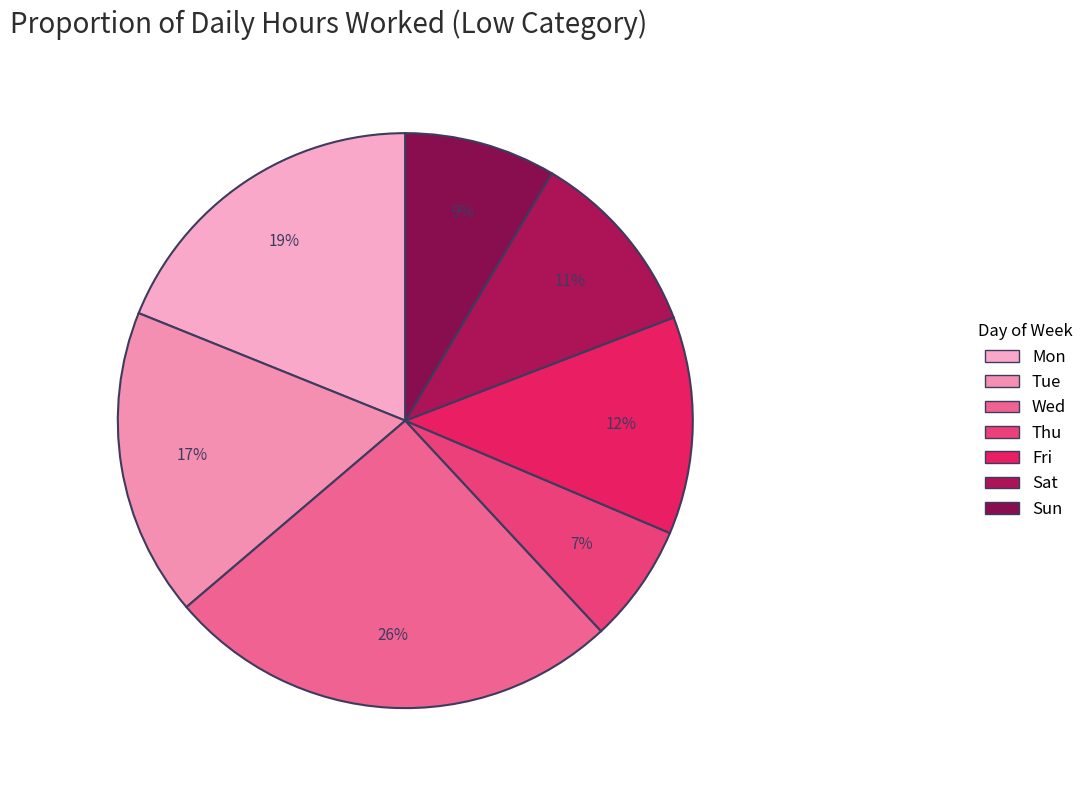

How many segments does this pie chart have?

7